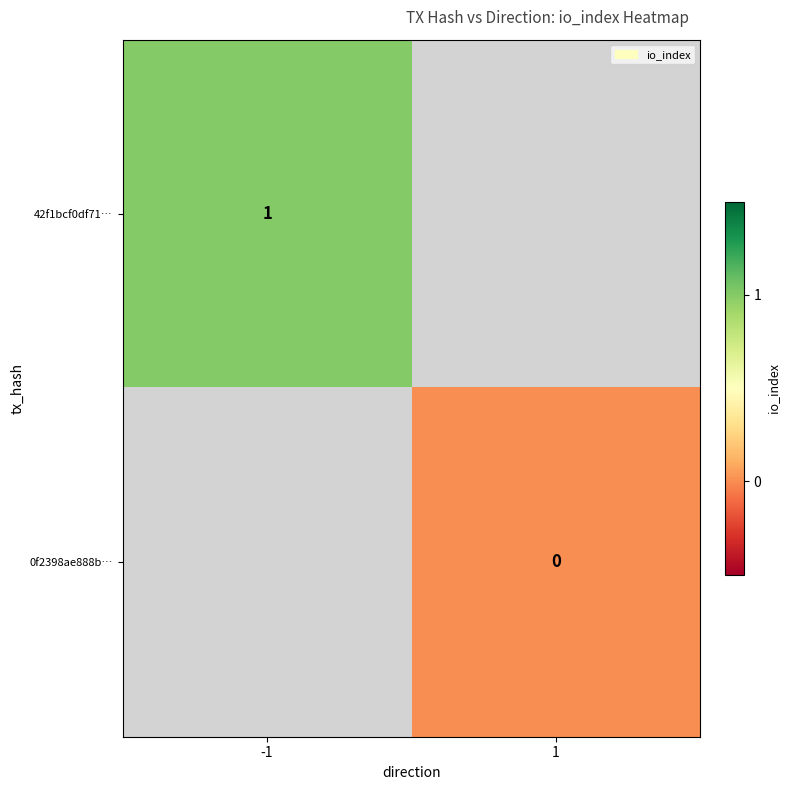

True or false: 42f1bcf0df71… has a value of 0 at -1.

False